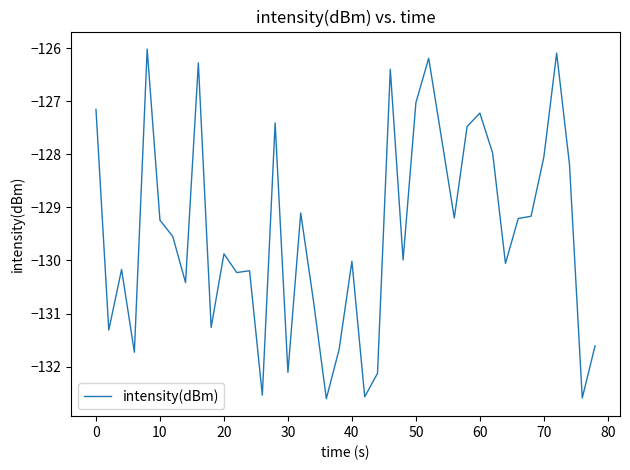

What is the minimum value shown in the chart?

-132.6